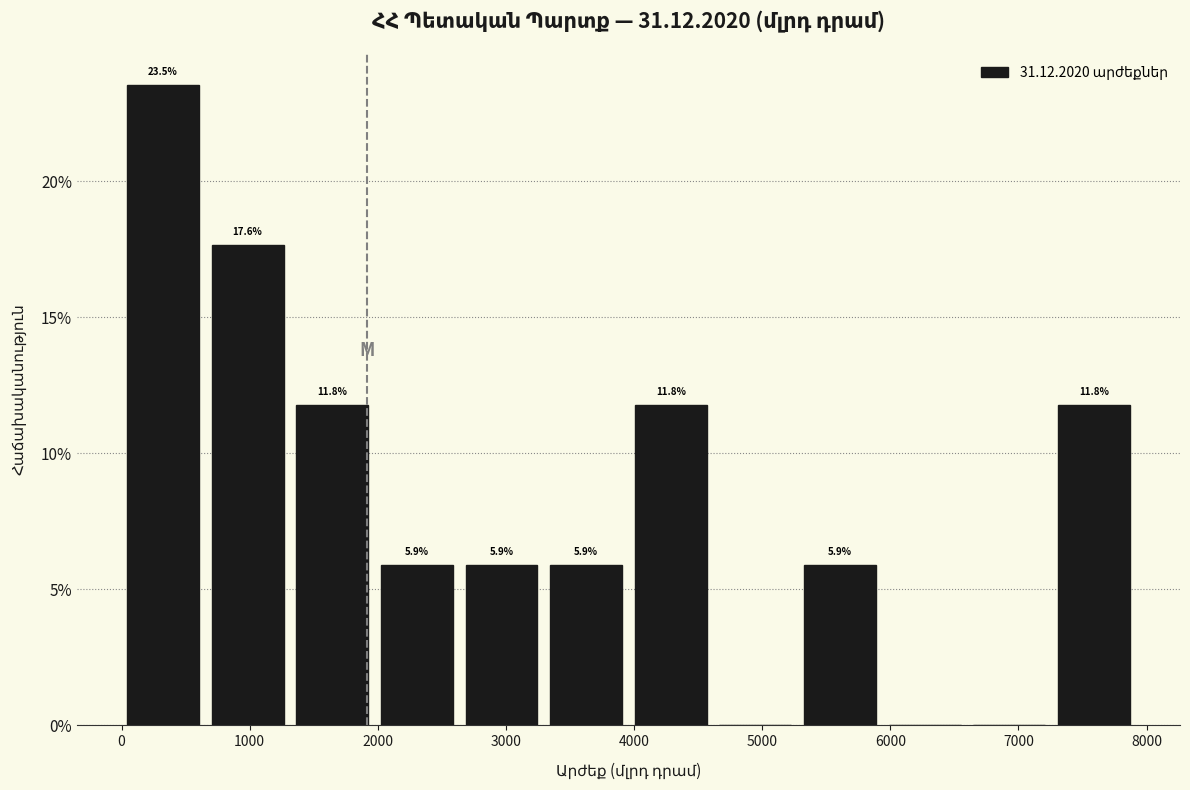

Which range on the x-axis has the tallest bar?

0 to 700